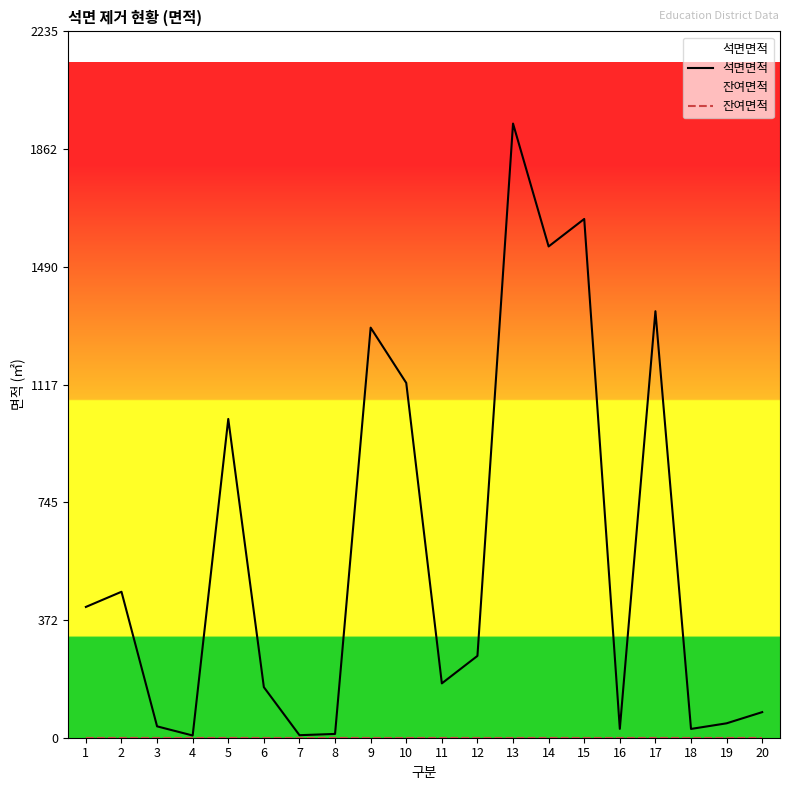

How many lines are shown in the chart?

2